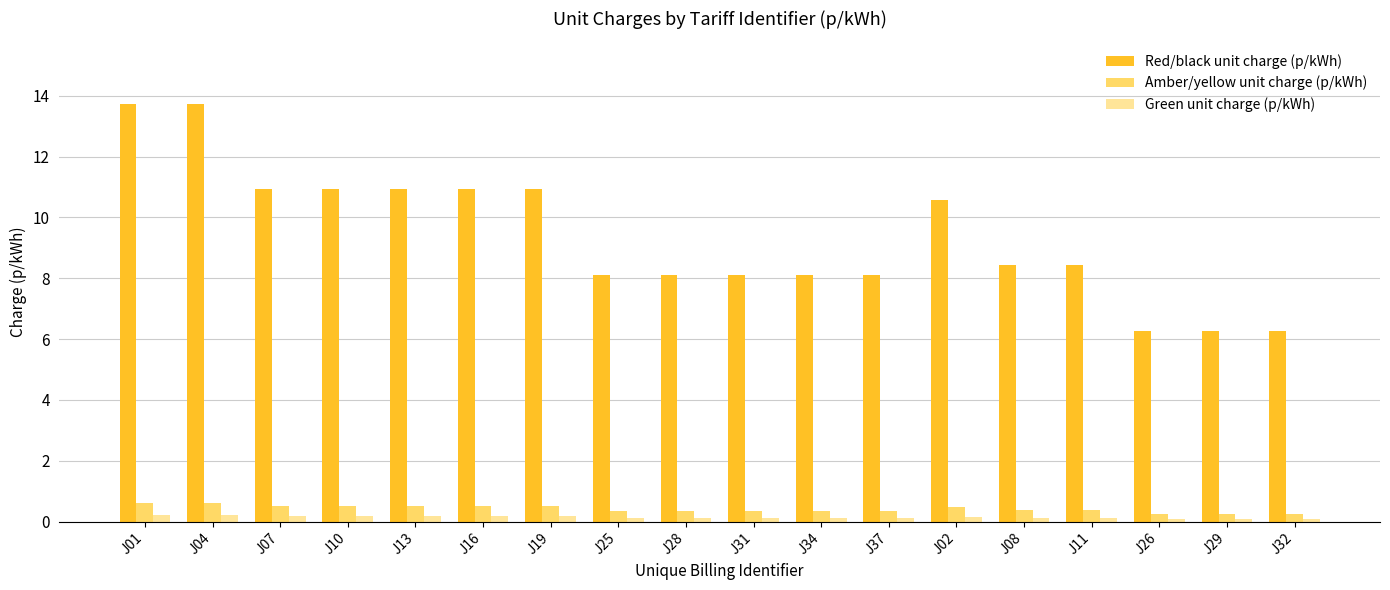

True or false: Red/black unit charge (p/kWh) has a value of 8.1 at J31.

True